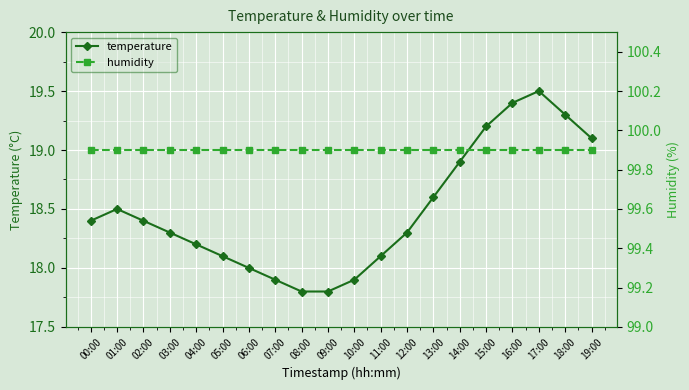

List the series in order of their peak value, lowest first.

temperature, humidity